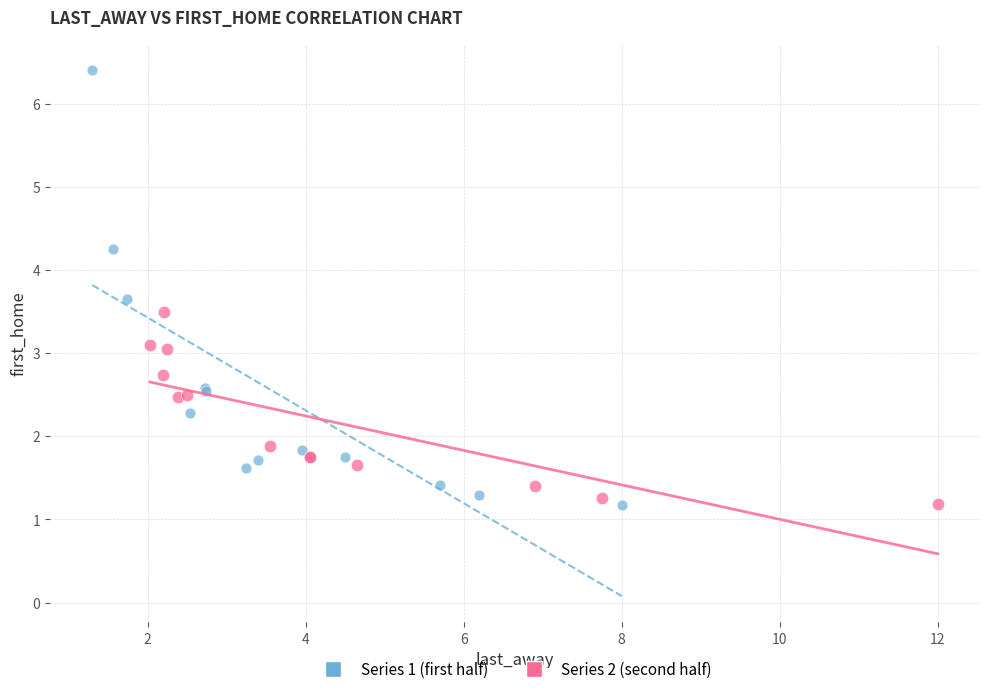

What are all the series names shown in the legend?

Series 1 (first half), Series 2 (second half)